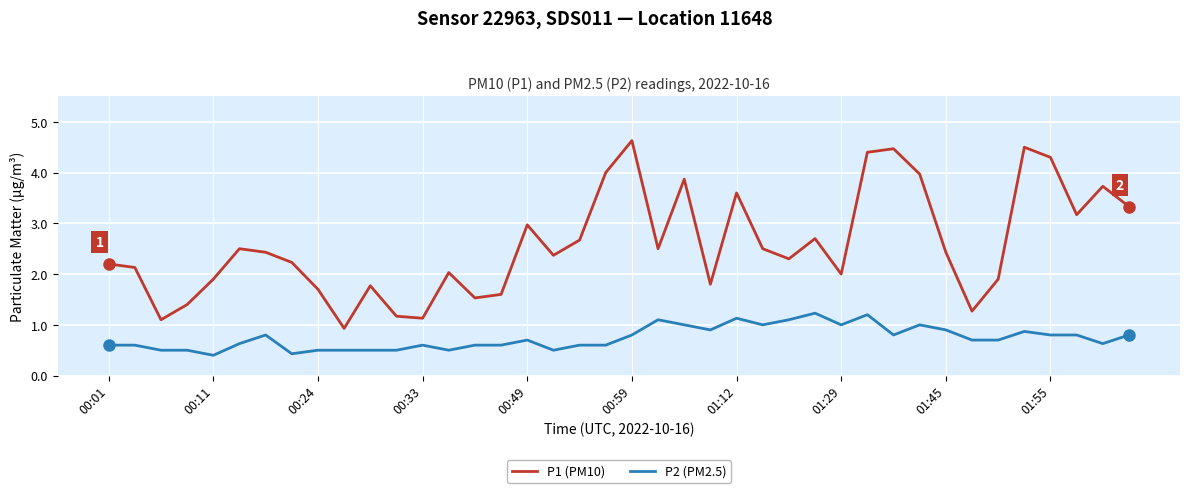

Count the number of categories in the chart.

40